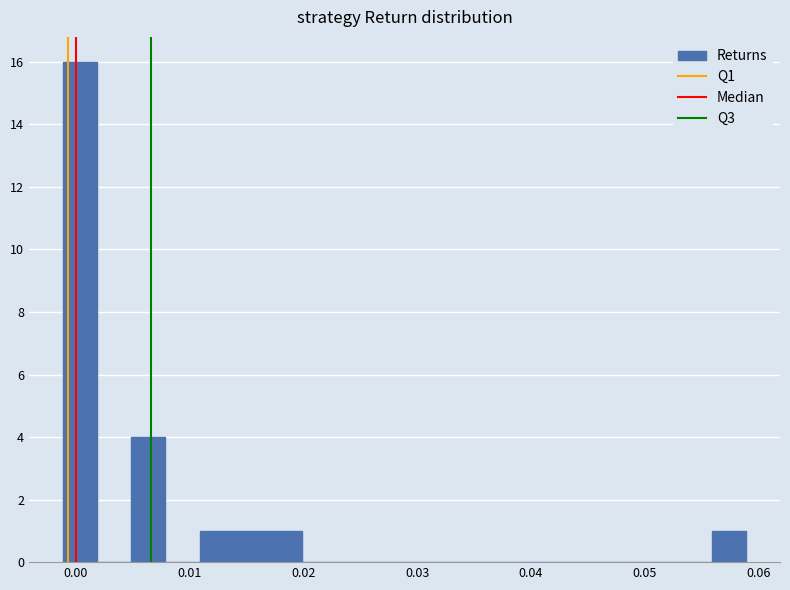

Read against the x-axis, roughly where is the centre of the tallest bar?

0.000